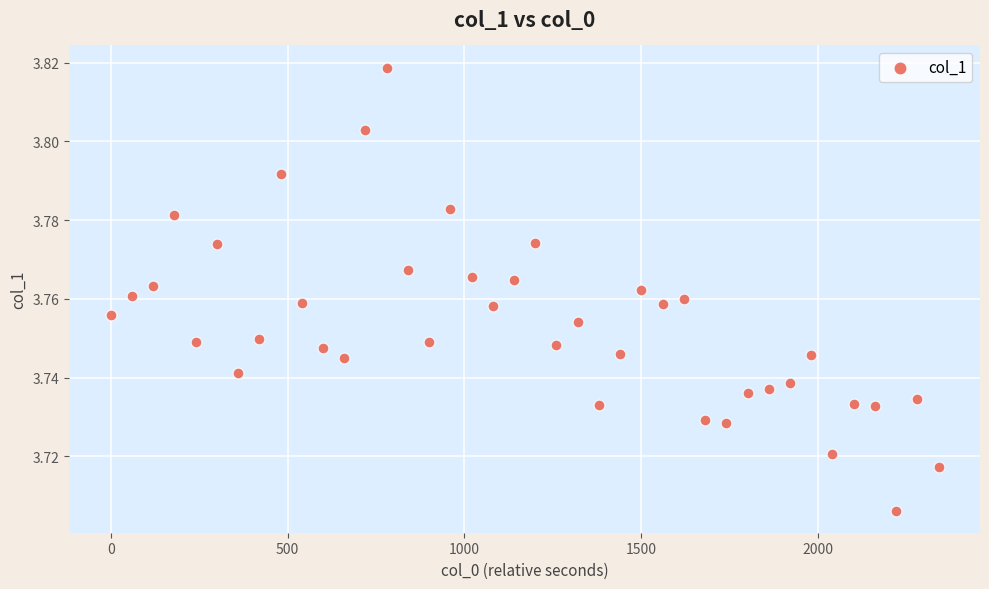

What is the range of X values (max minus min)?

2340.0